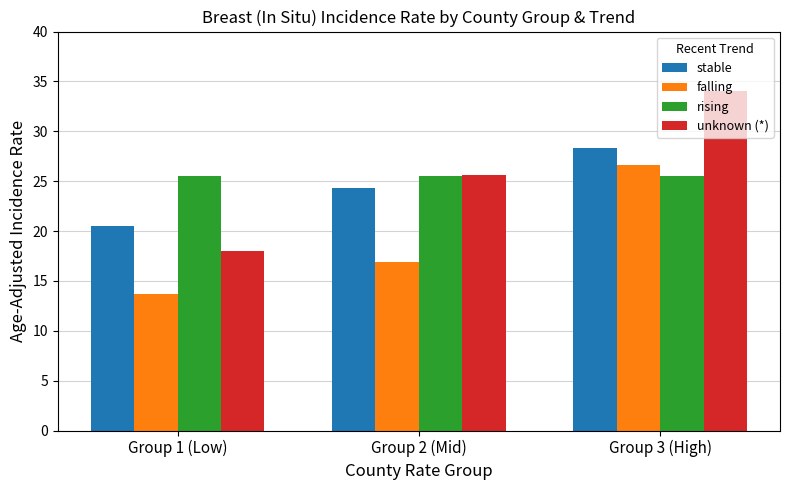

Which category has the highest value in the falling series?

Group 3 (High)